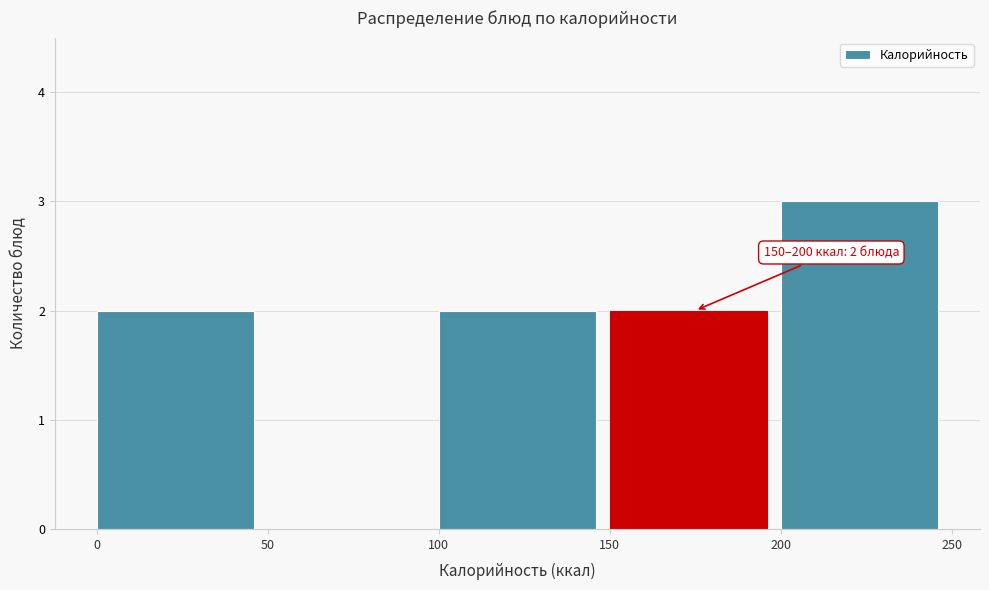

Which range on the x-axis has the tallest bar?

200 to 250